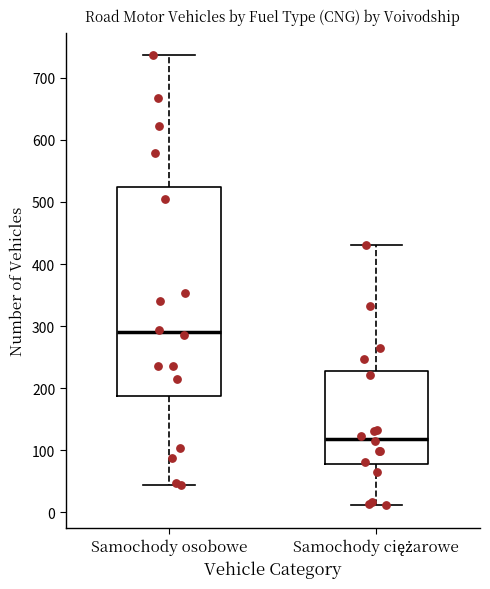

Reading left to right, transcribe this box plot: for each box, give where its median line is, the range the box spans, and where its two whiskers end, as read against the y-axis. The values are not printed on the chart, so give them approximately, as read against the axis.

Samochody osobowe: median 290, box 190 to 520, whiskers 40 to 740
Samochody ciężarowe: median 120, box 80 to 230, whiskers 10 to 430